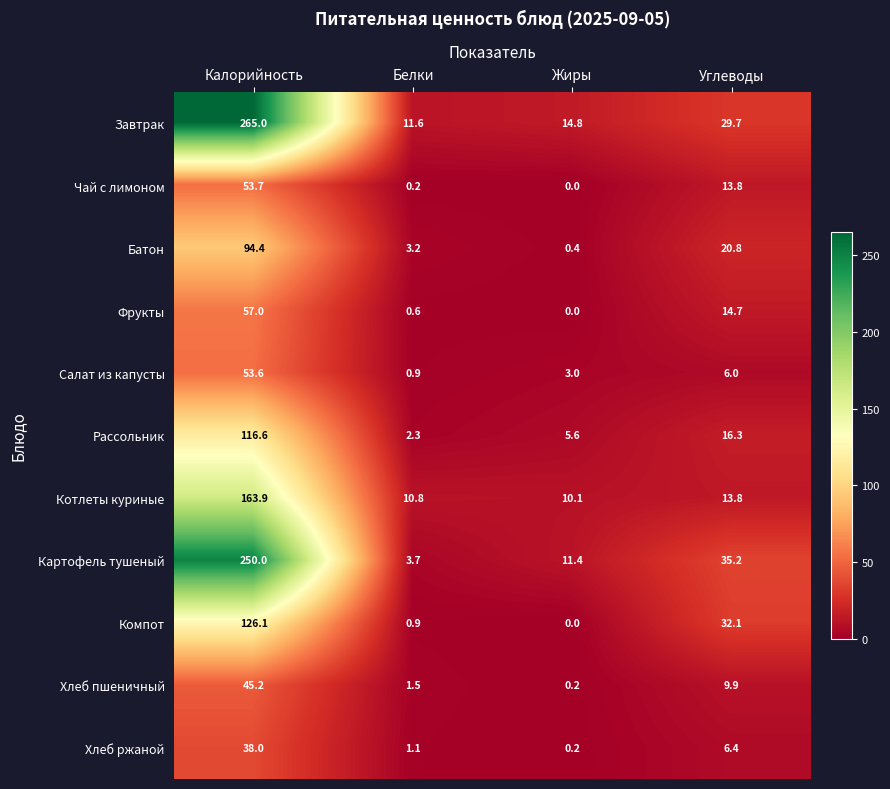

What is the difference between the second highest and second lowest values in the Завтрак series?

14.9